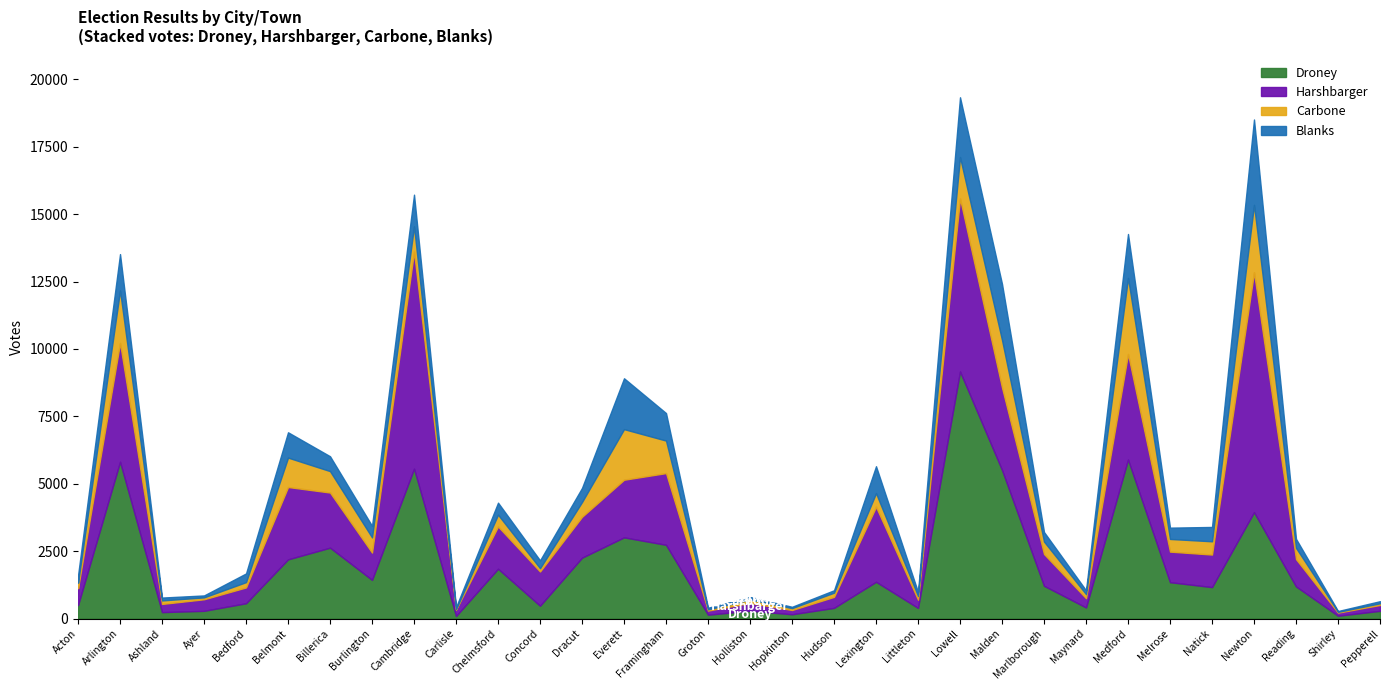

Which category has the highest value in the Droney series?

Lowell